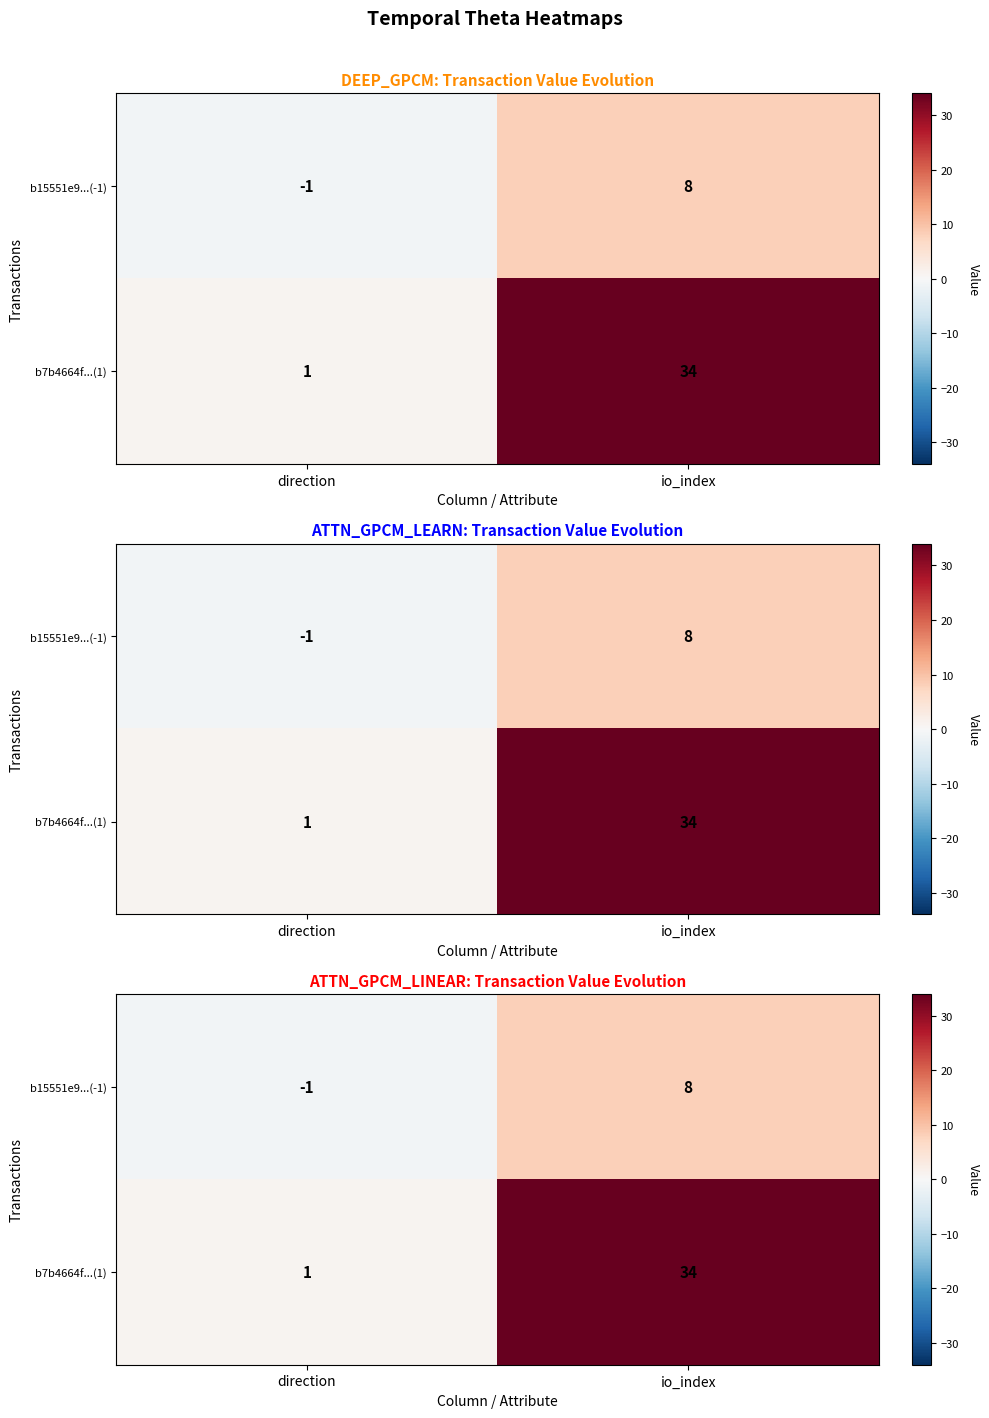

What is the maximum value for b15551e9...(-1)?

8